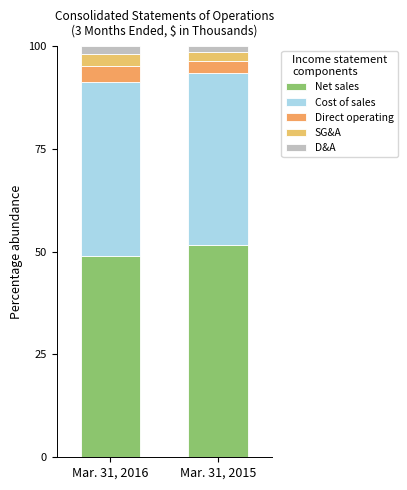

Which series has the widest spread of values?

Net sales